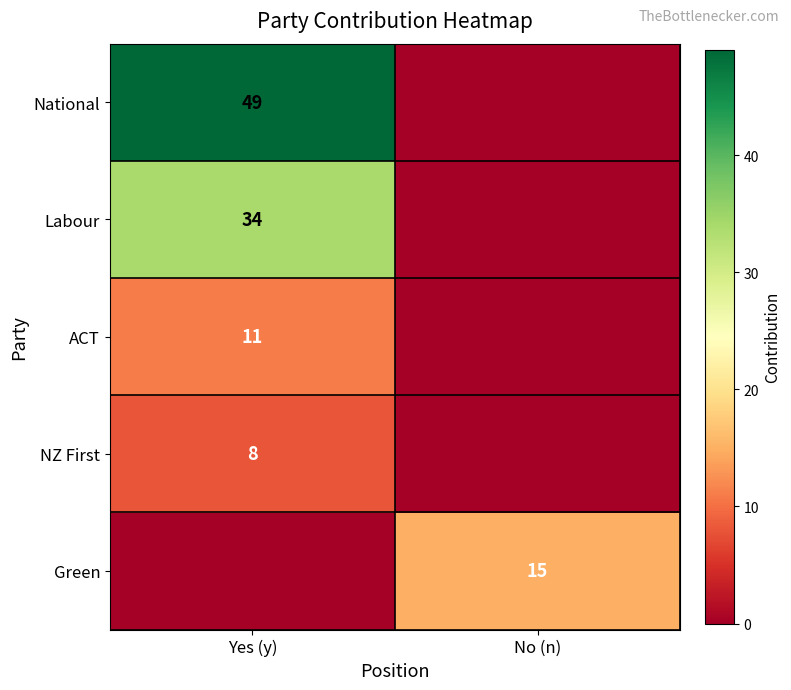

Is the value of Green at No (n) greater than the value of ACT at Yes (y)?

Yes